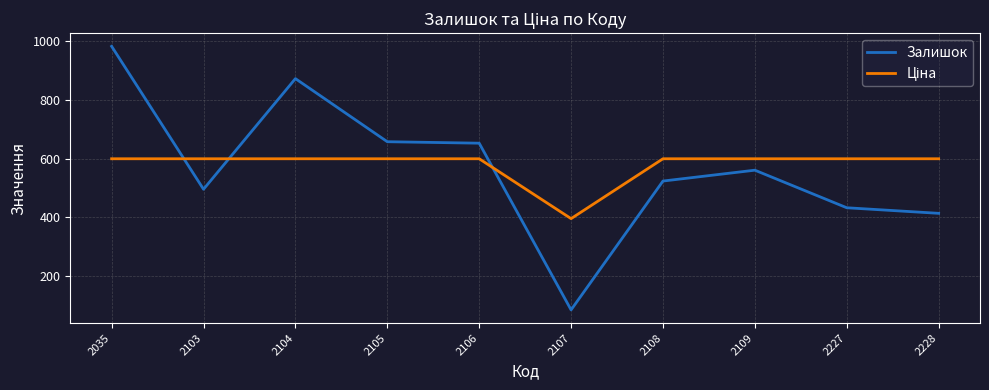

Which label corresponds to the smallest value in the chart?

2107